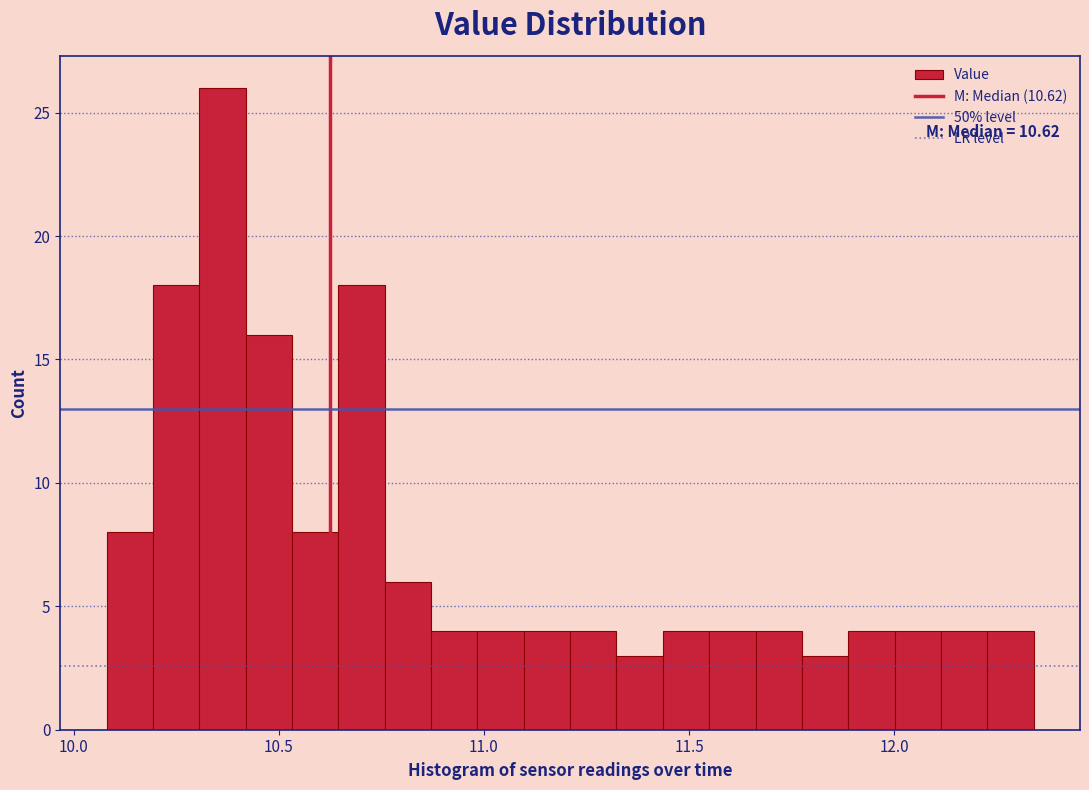

Around what value on the x-axis is the tallest bar? Give the approximate position of its centre, as read against the axis.

10.35